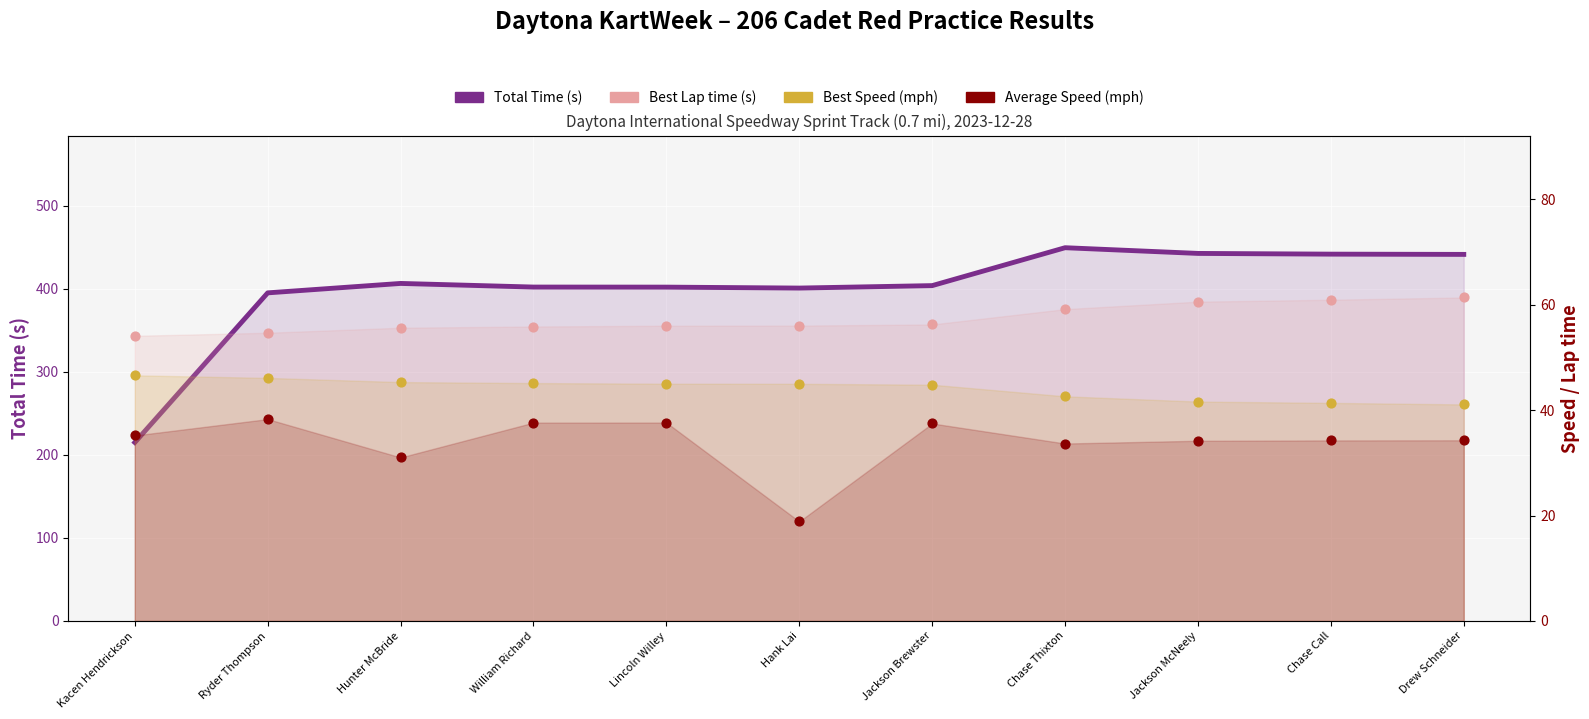

At which category is the sum across all series the highest?

Chase Thixton